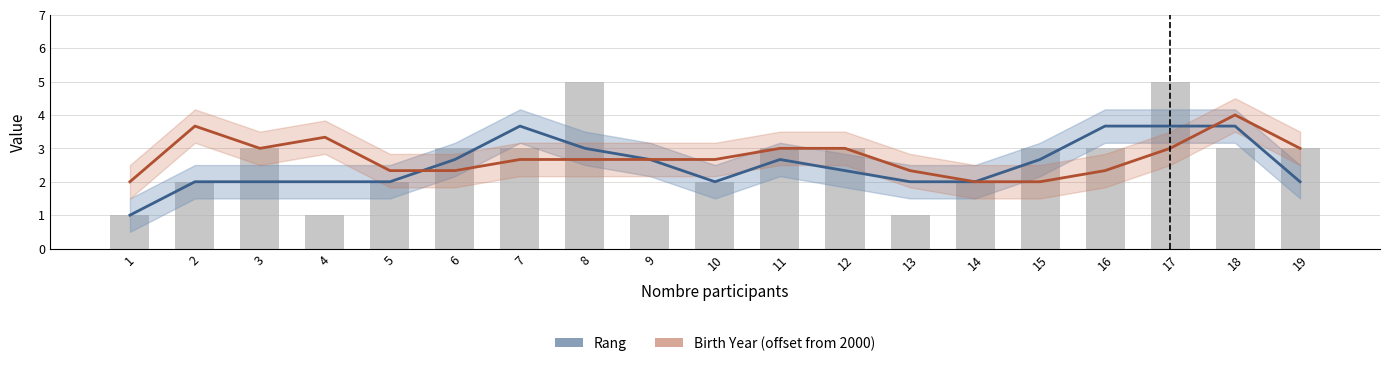

Reading left to right, list all the values displayed in this chart.

Rang (Estimate): 1=1.0	2=2.0	3=2.0	4=2.0	5=2.0	6=2.7	7=3.7	8=3.0	9=2.7	10=2.0	11=2.7	12=2.3	13=2.0	14=2.0	15=2.7	16=3.7	17=3.7	18=3.7	19=2.0
Birth Year offset (Forecast): 1=2.0	2=3.7	3=3.0	4=3.3	5=2.3	6=2.3	7=2.7	8=2.7	9=2.7	10=2.7	11=3.0	12=3.0	13=2.3	14=2.0	15=2.0	16=2.3	17=3.0	18=4.0	19=3.0